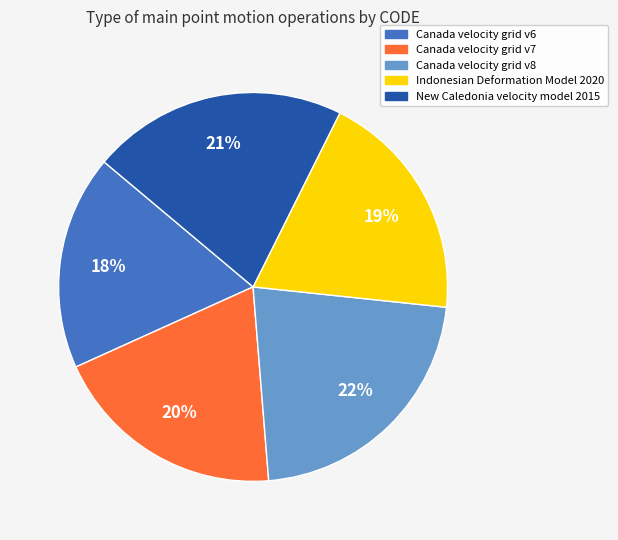

To the nearest percent, what percentage of the pie is New Caledonia velocity model 2015?

21%